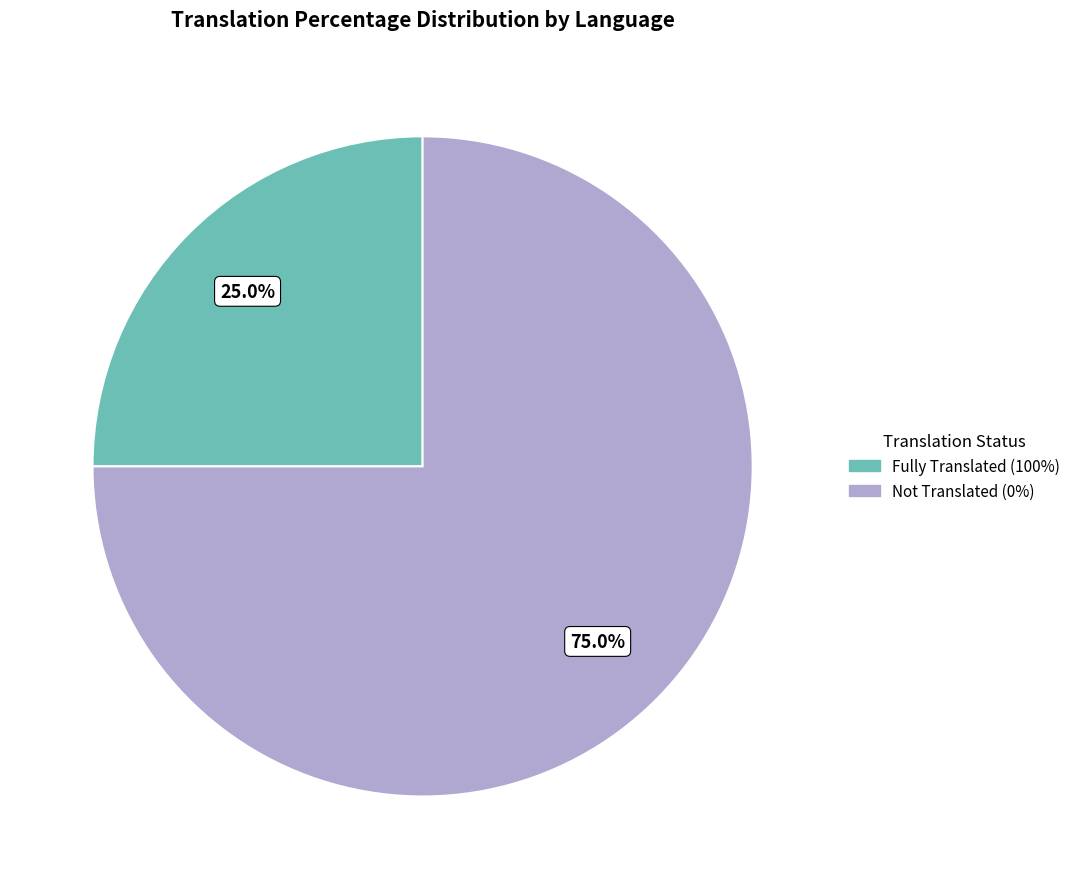

Does any single category account for the majority?

Yes